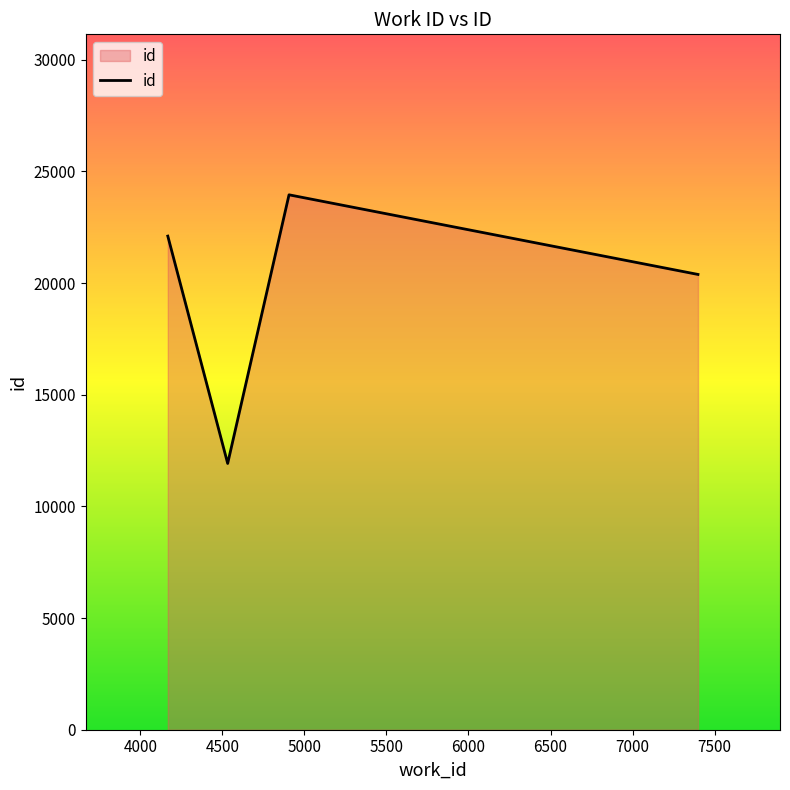

What is the smallest value displayed?

11924